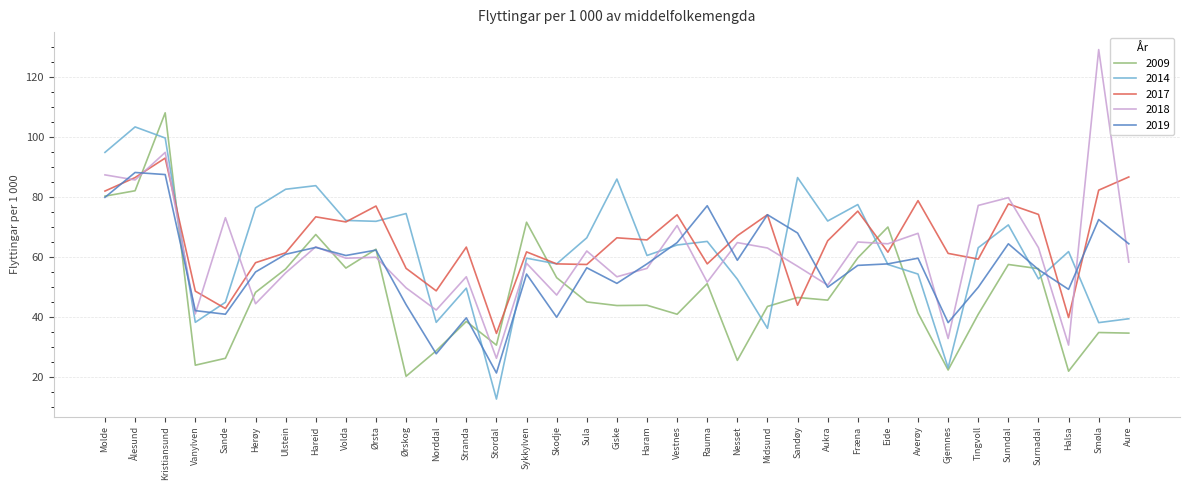

What is the minimum value for 2018?

26.1